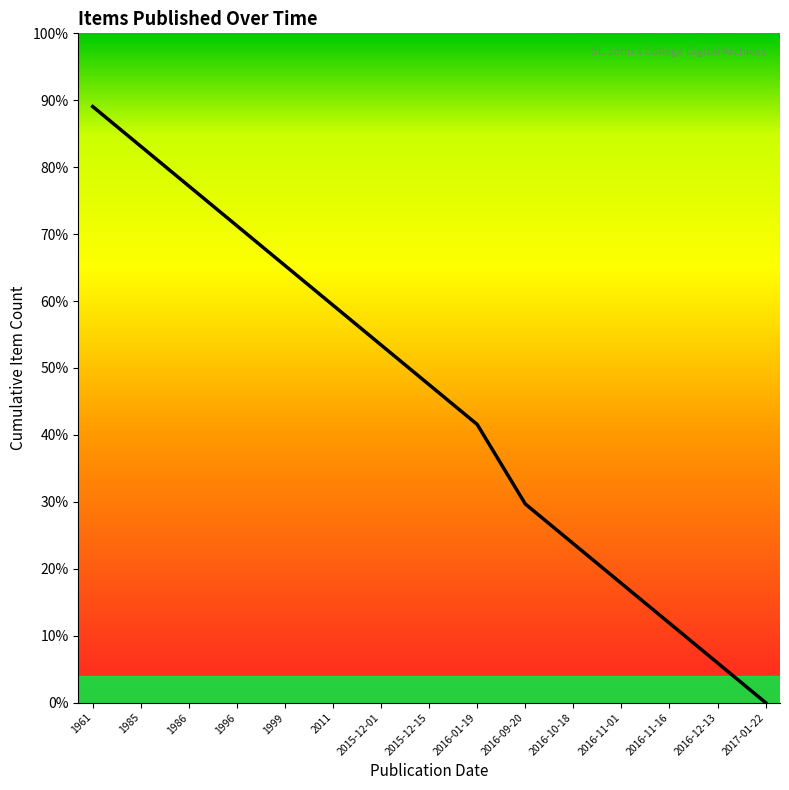

True or false: the data shows 47.5 at 2015-12-15.

True